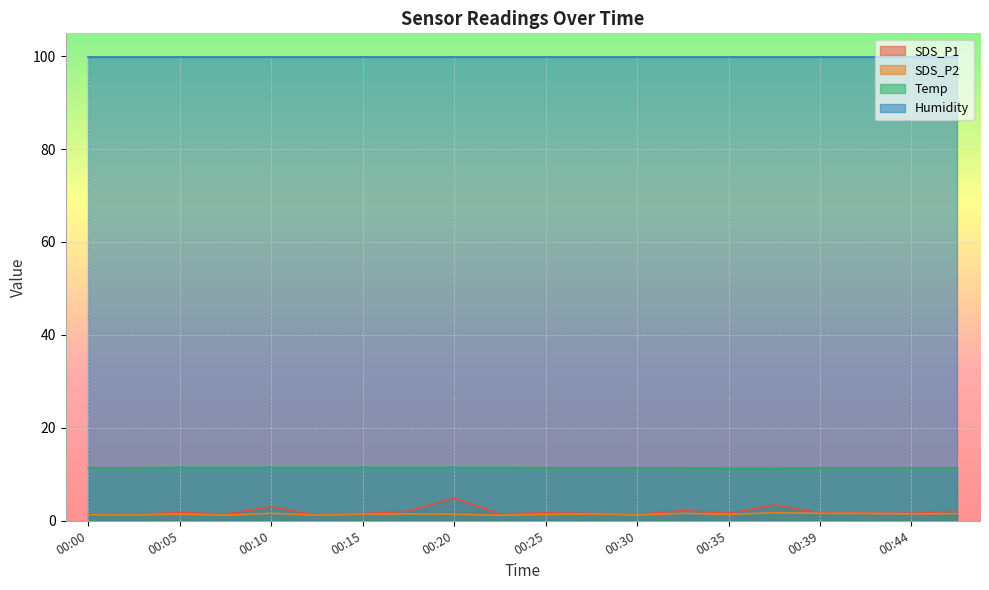

Which series has the widest spread of values?

SDS_P1